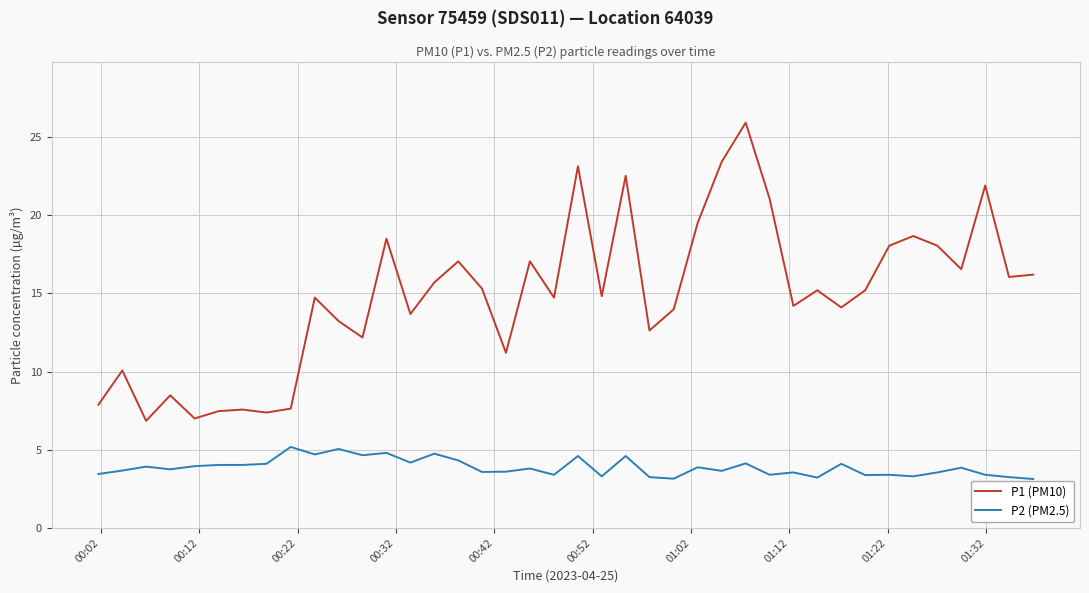

True or false: P2 (PM2.5) has more than 2 points higher than both neighbors.

True